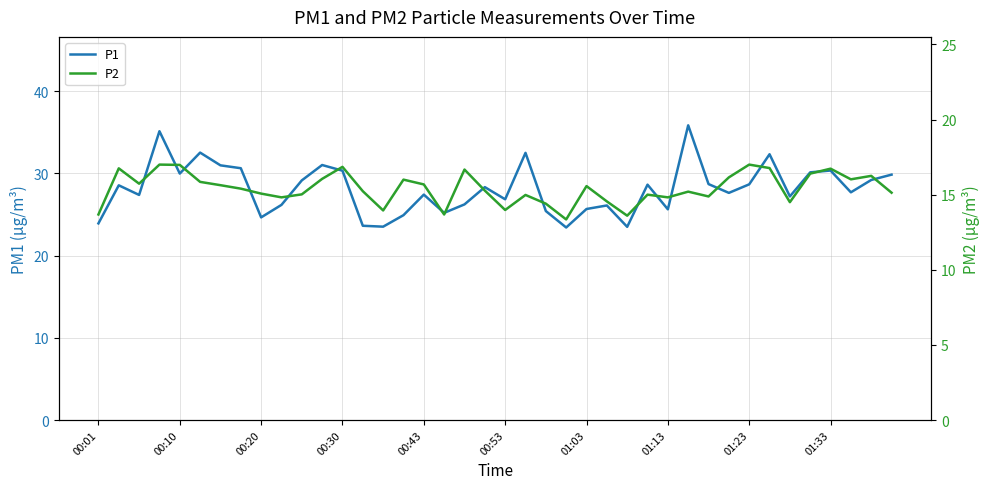

What position from the left is 18?

19